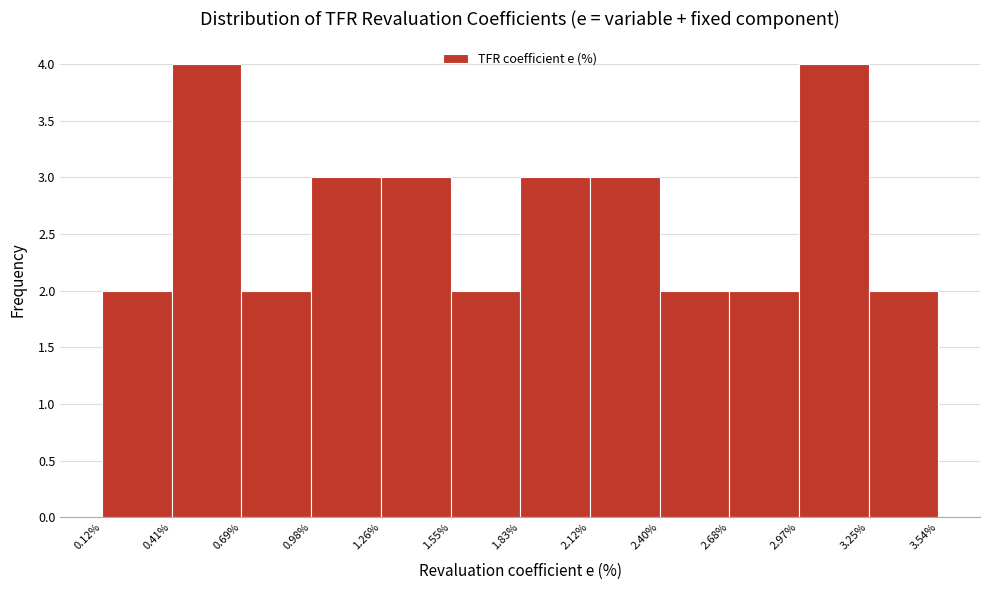

Reading left to right, transcribe this chart: for each bar, give the range it covers on the x-axis and its height. The values are not printed on the chart, so give them approximately, as read against the axis.

0.12% to 0.41%: 2
0.41% to 0.69%: 4
0.69% to 0.98%: 2
0.98% to 1.26%: 3
1.26% to 1.55%: 3
1.55% to 1.83%: 2
1.83% to 2.12%: 3
2.12% to 2.40%: 3
2.40% to 2.68%: 2
2.68% to 2.97%: 2
2.97% to 3.25%: 4
3.25% to 3.54%: 2